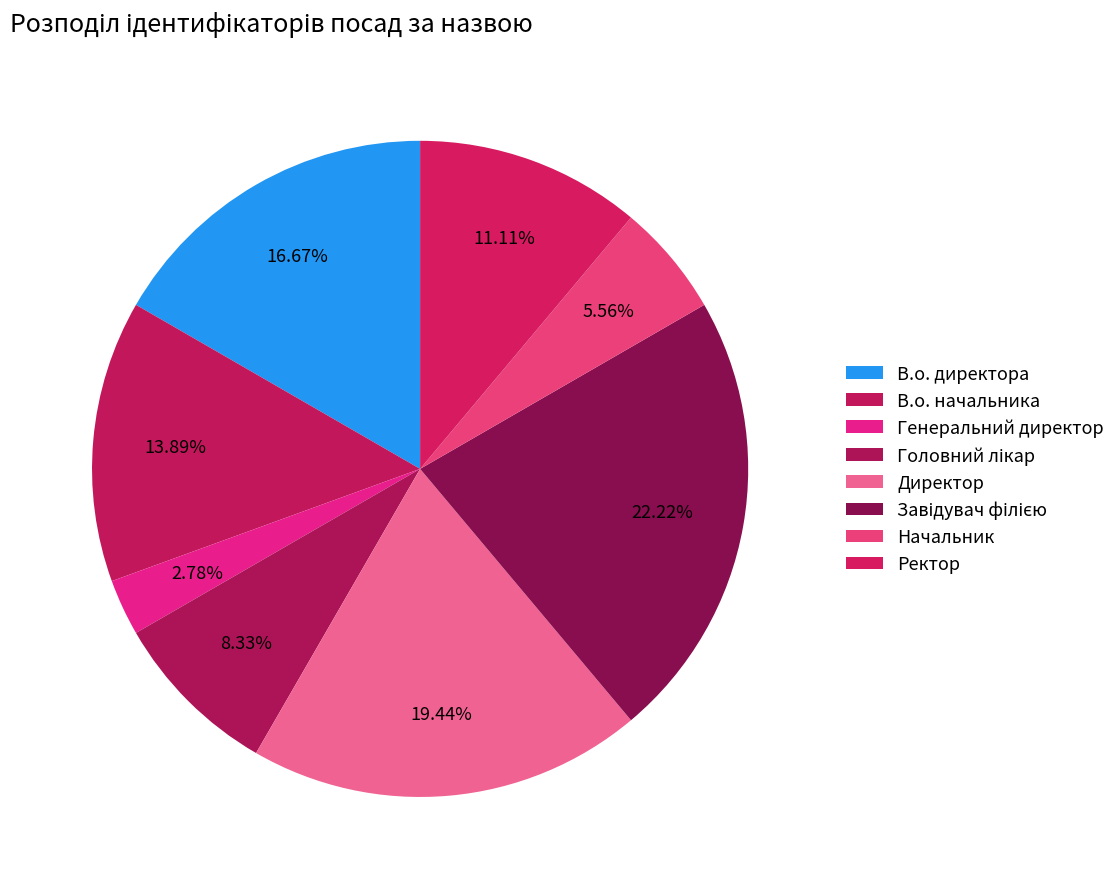

Is there any slice that represents more than half of the pie?

No